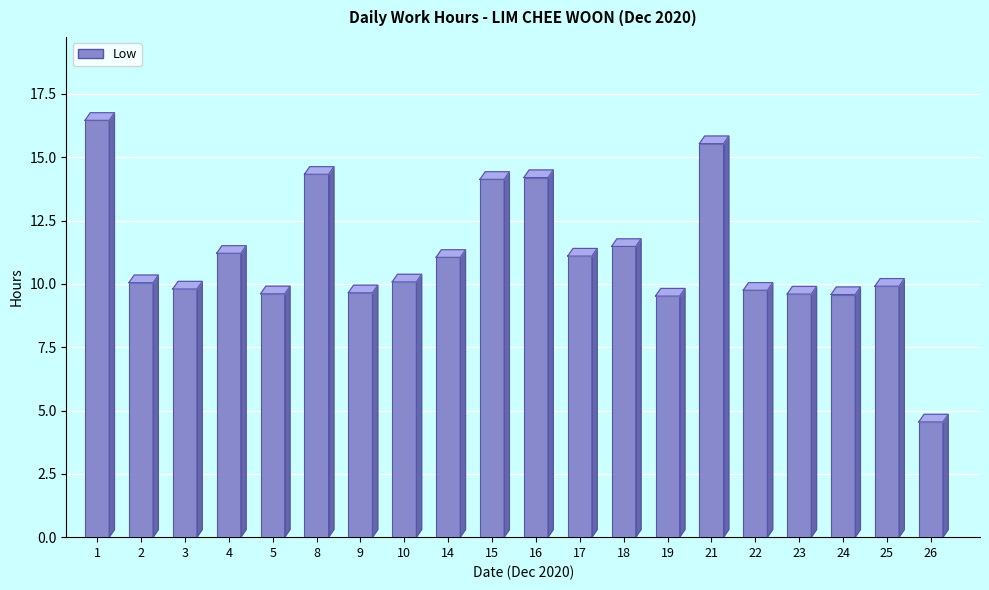

How many distinct data groups are displayed?

1